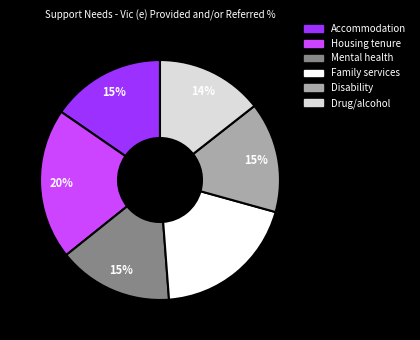

Is there a majority slice in this chart?

No